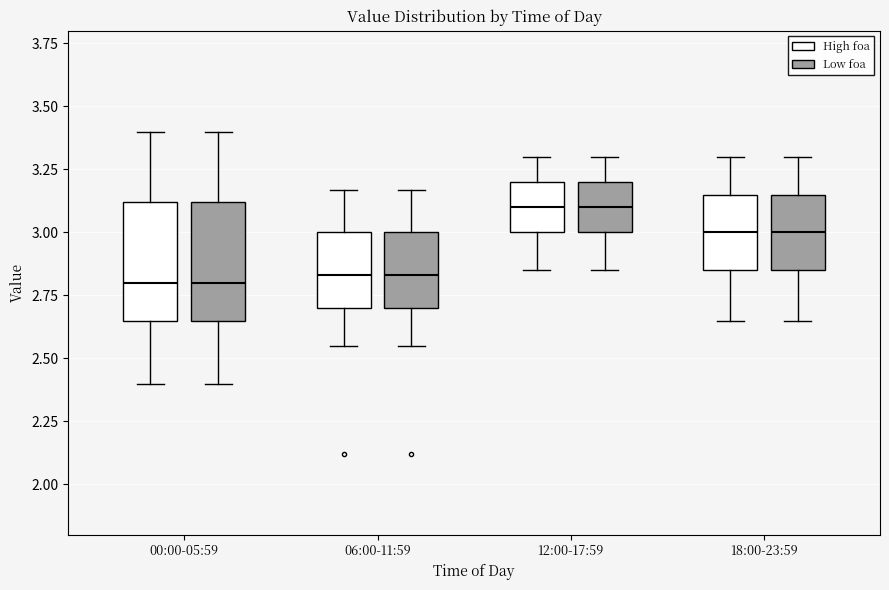

Where does the median line of the box for 18:00-23:59 (High foa) sit on the y-axis? The values are not printed on the chart, so give them approximately, as read against the axis.

3.00